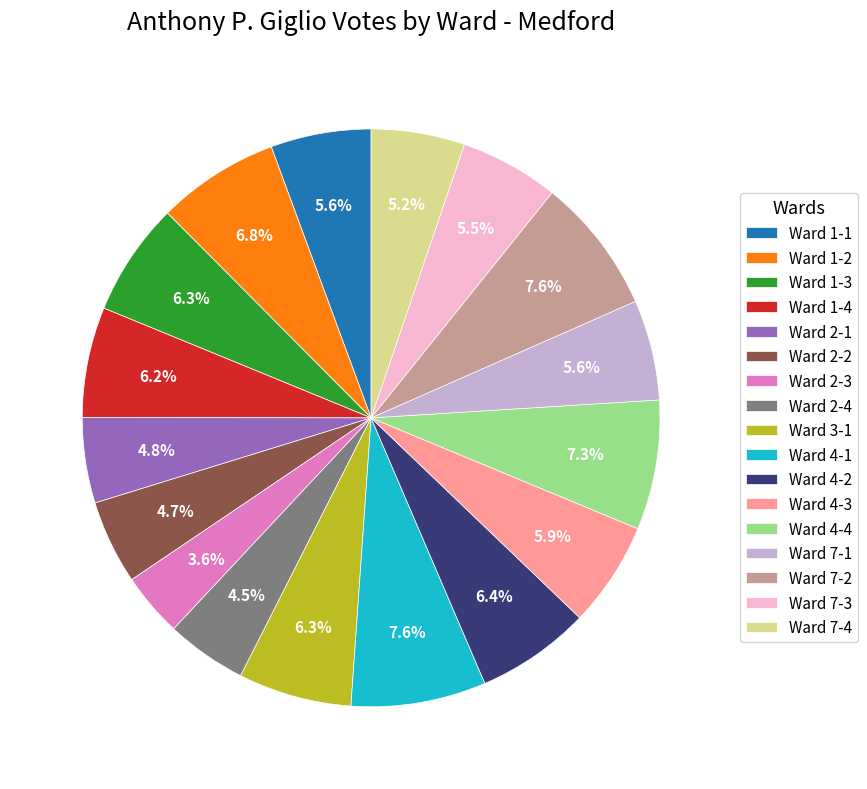

To the nearest percent, what is the difference between the Ward 4-3 and Ward 4-1 slice percentages?

2%